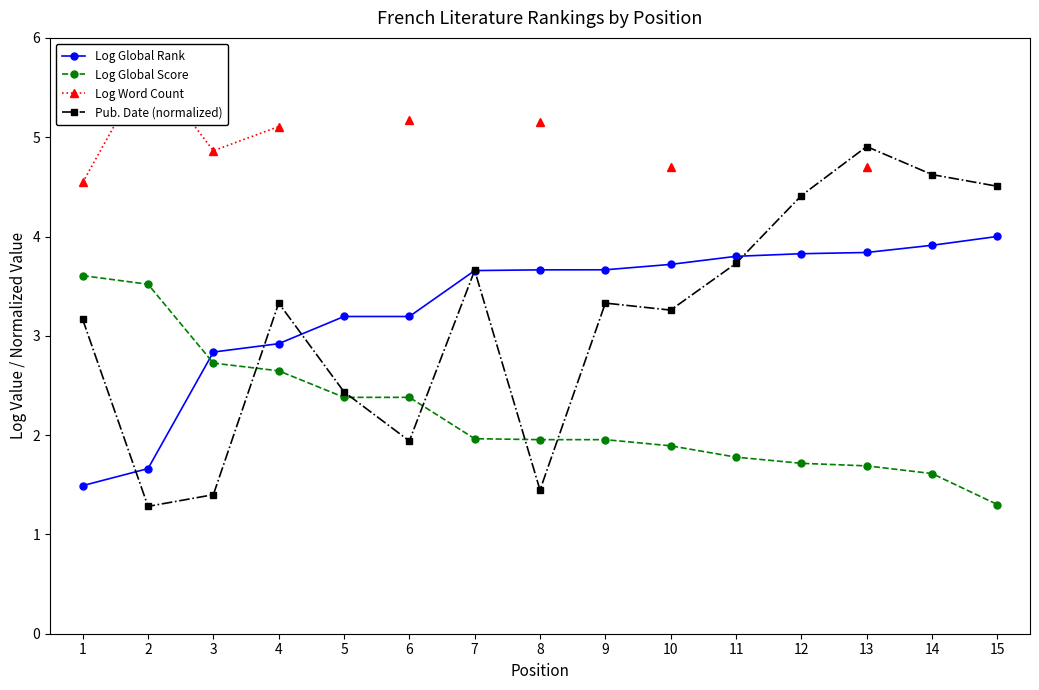

At which label does Log Word Count reach its peak?

2